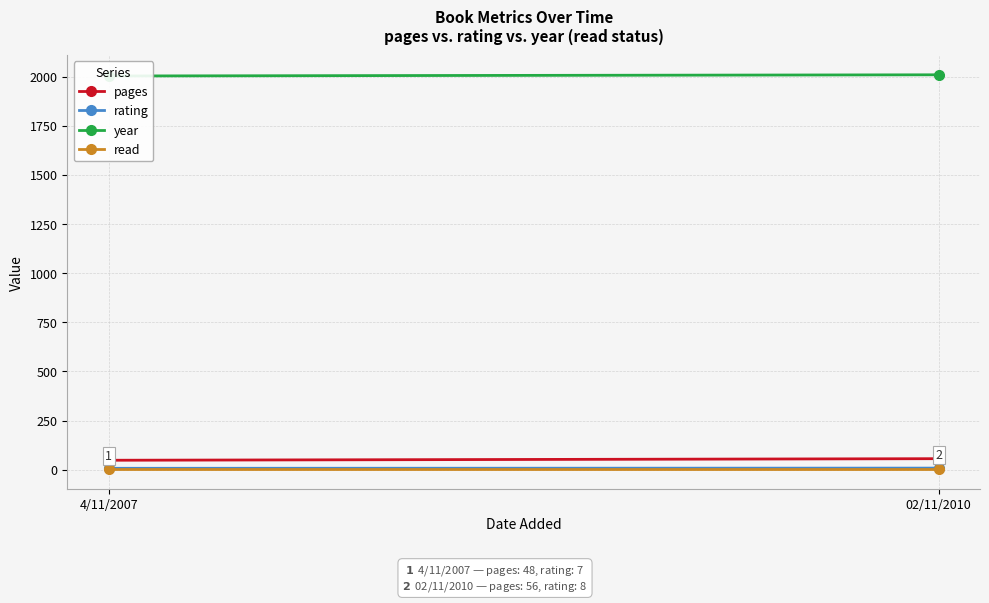

True or false: year has a value of 2010 at 02/11/2010.

True